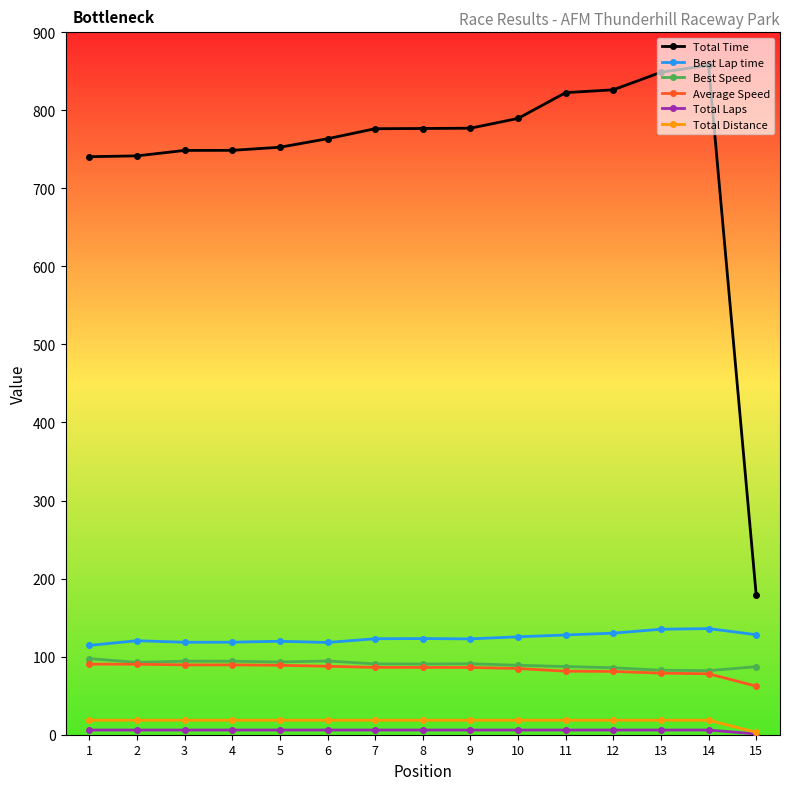

Is it true that Best Speed equals 38.4 at 12?

False